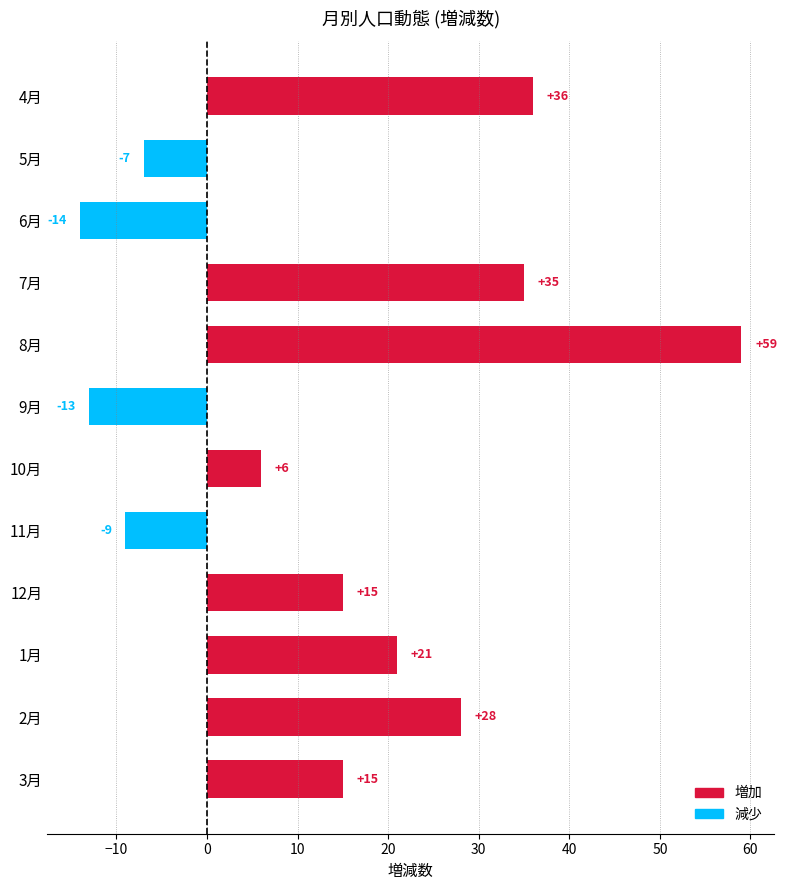

Is it true that the value at 2月 is 28?

True